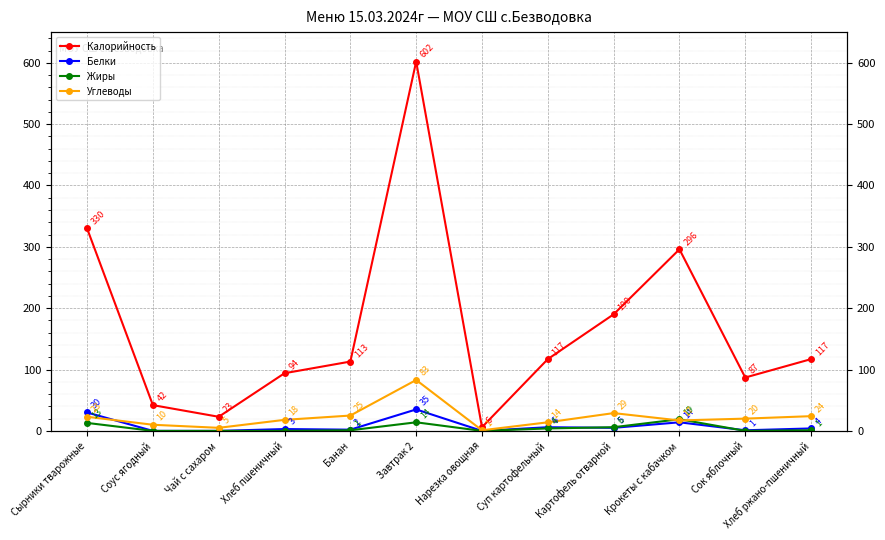

Which series has the largest range (max minus min)?

Калорийность